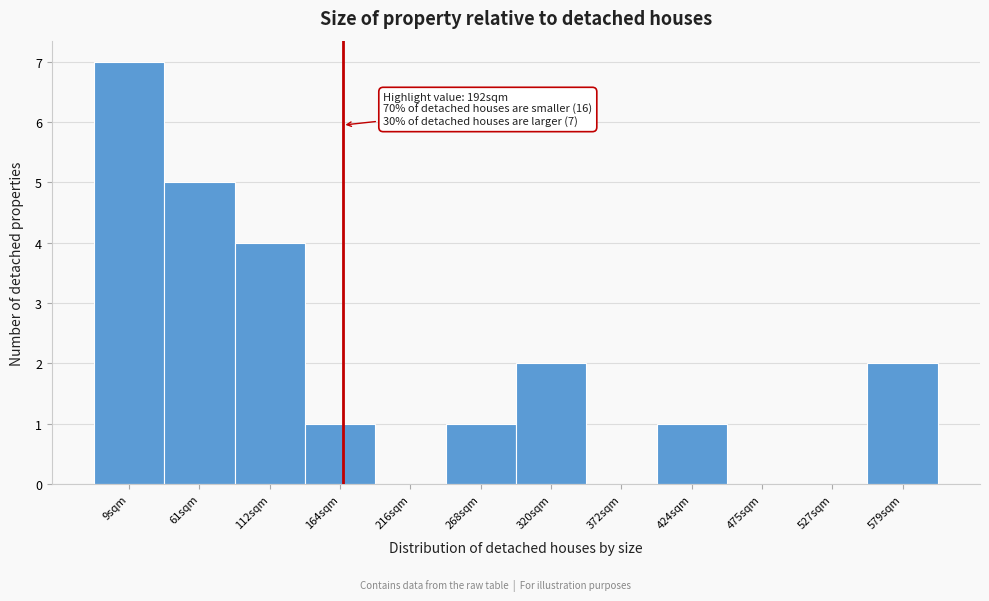

Reading left to right, list all the values displayed in this chart.

9sqm=7	61sqm=5	112sqm=4	164sqm=1	216sqm=0	268sqm=1	320sqm=2	372sqm=0	424sqm=1	475sqm=0	527sqm=0	579sqm=2